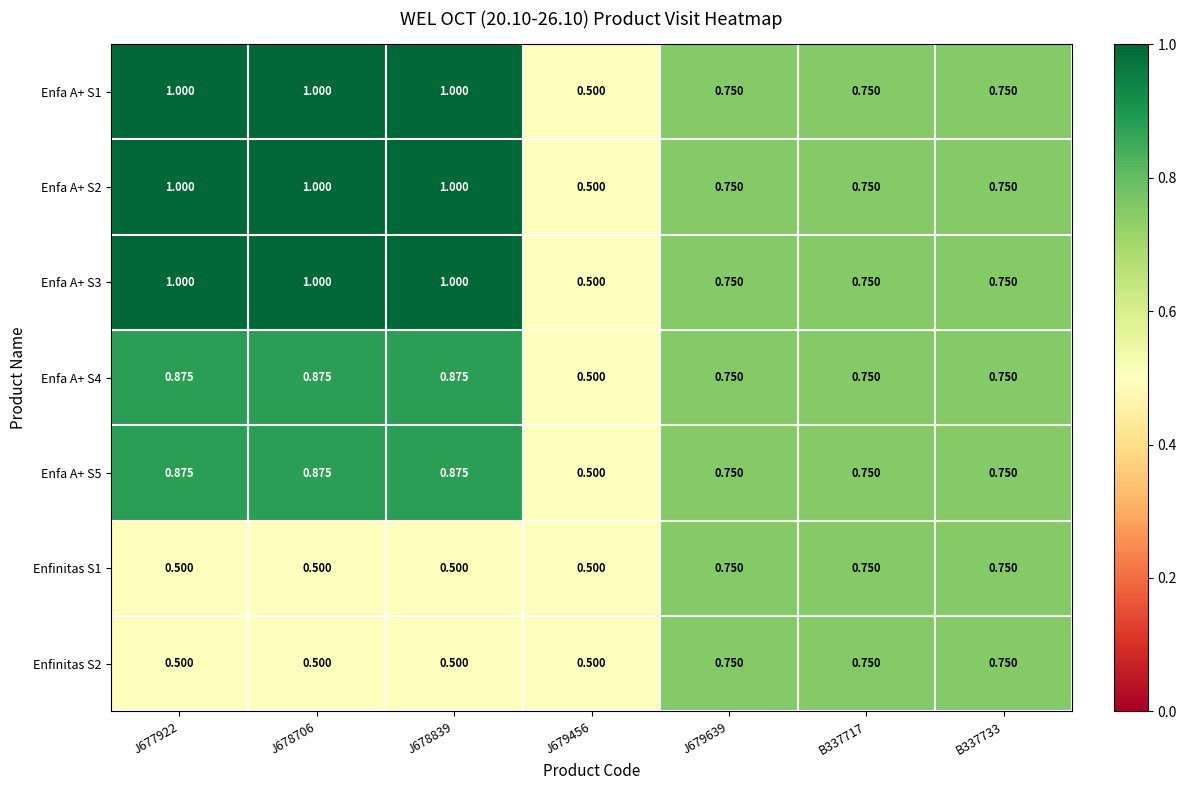

Is the value of Enfinitas S2 at J679639 greater than the value of Enfinitas S1 at J678706?

Yes